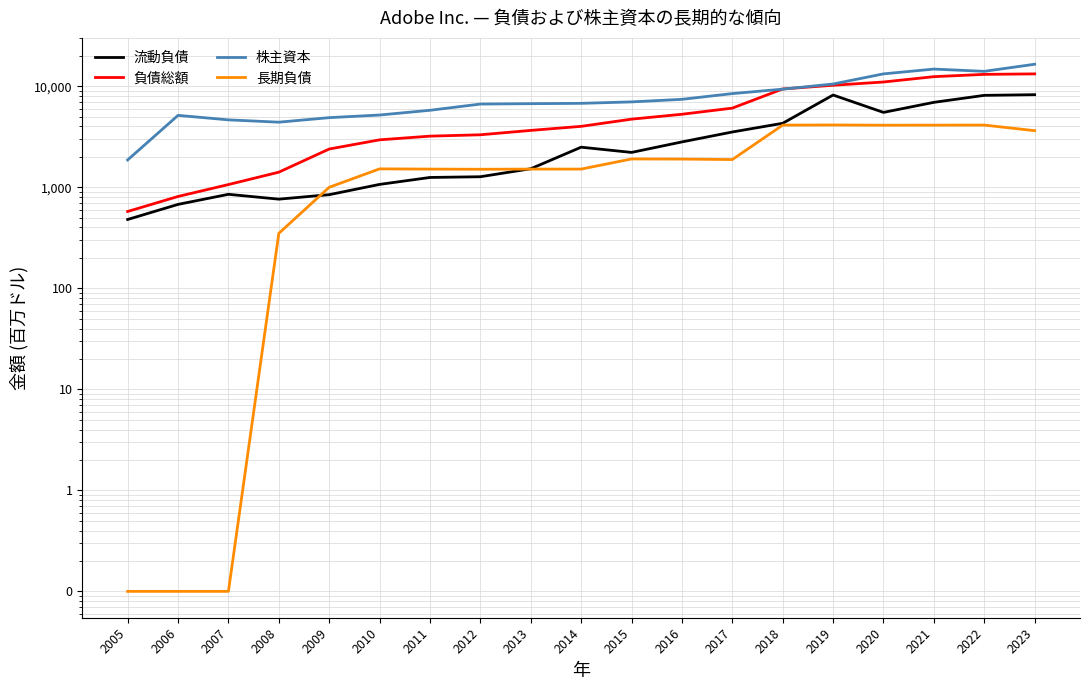

True or false: 株主資本 and 流動負債 intersect in this chart.

False